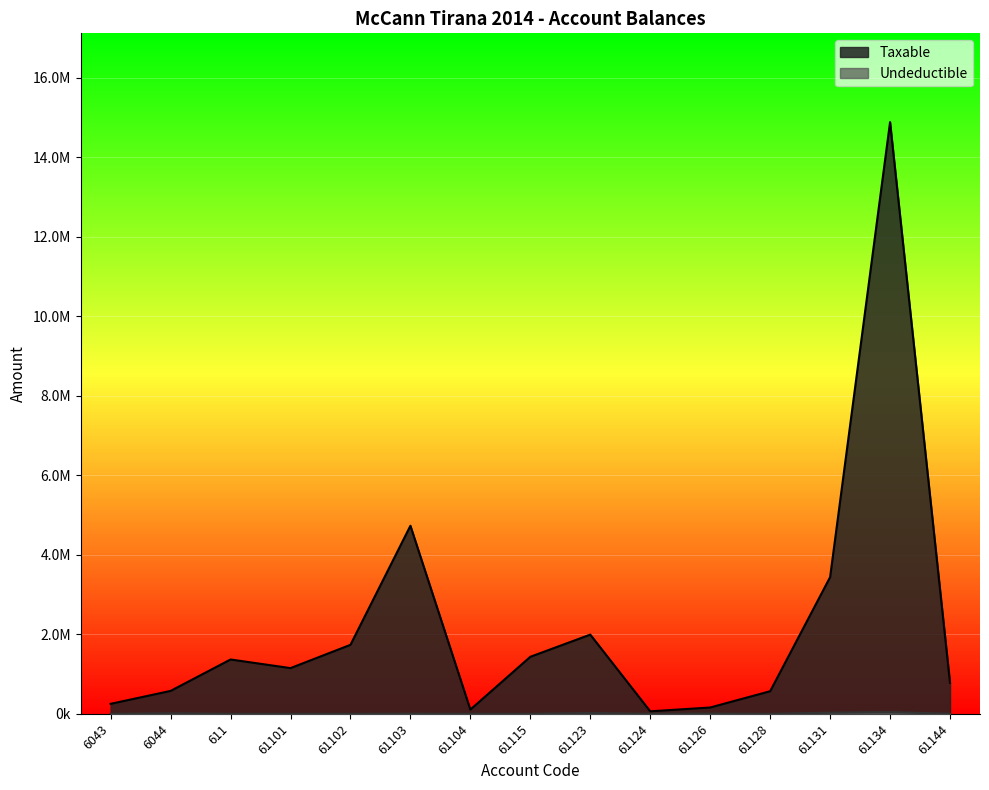

Rank the series by their maximum value, from highest to lowest.

Taxable, Undeductible